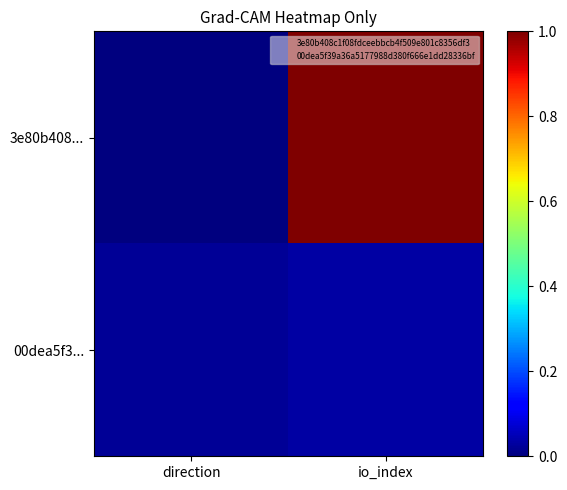

Count the number of categories in the chart.

2